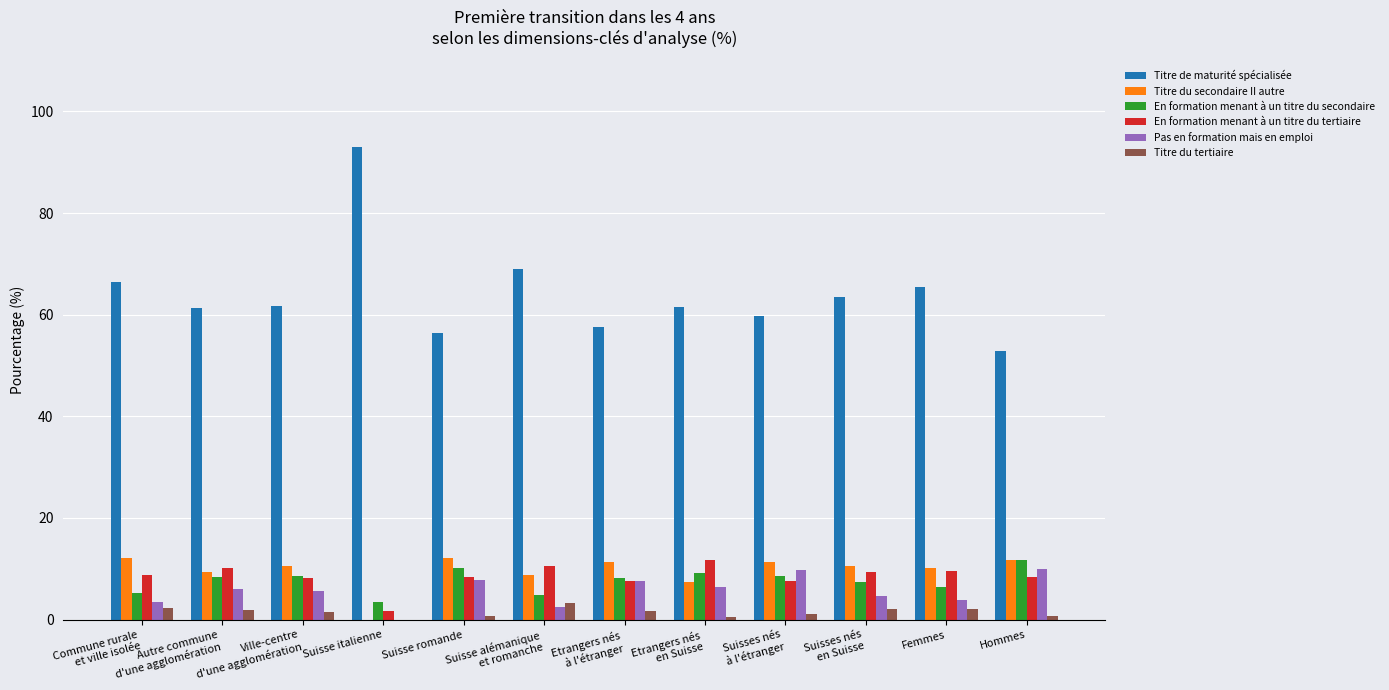

True or false: Pas en formation mais en emploi has a value of 0.0 at Suisse italienne.

True